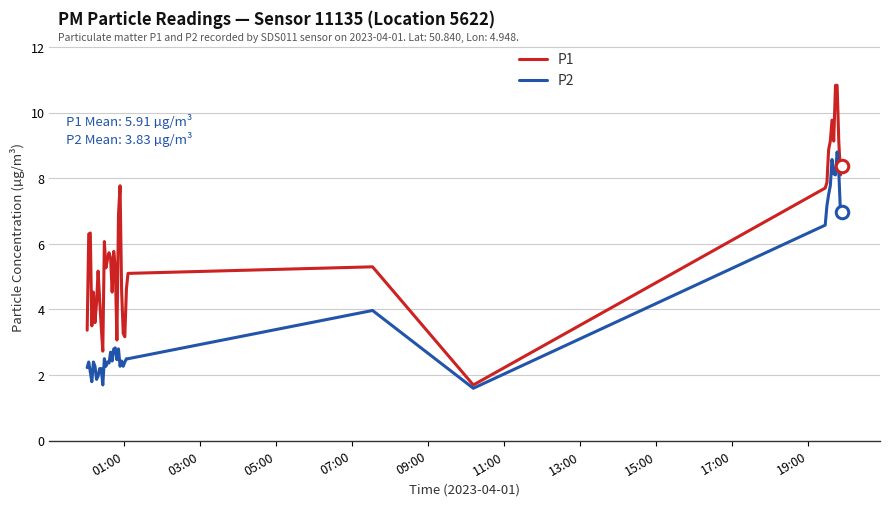

What is the lowest value of the P2 series?

1.6